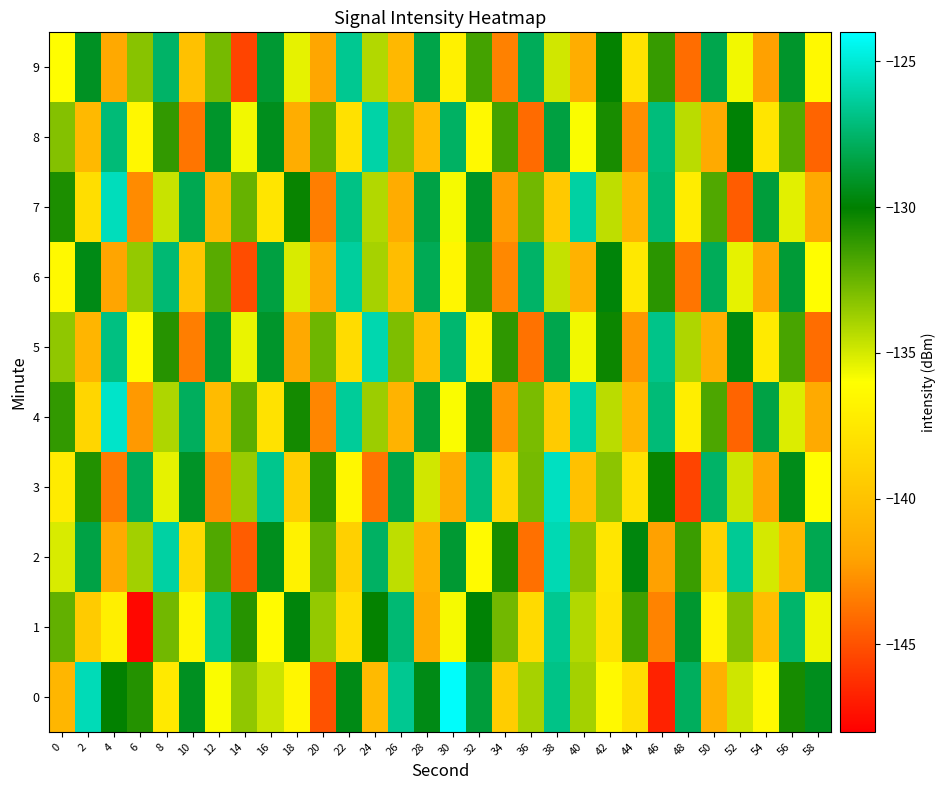

Reading right to left, extract all data points from this chart.

0: 58=-129.3	56=-130.5	54=-136.4	52=-134.8	50=-141.2	48=-127.8	46=-146.7	44=-138.1	42=-136.4	40=-133.9	38=-126.8	36=-133.9	34=-139.3	32=-128.6	30=-124.1	28=-129.5	26=-126.6	24=-140.6	22=-129.5	20=-145.0	18=-136.6	16=-134.7	14=-133.4	12=-135.9	10=-129.2	8=-137.4	6=-130.9	4=-130.1	2=-125.7	0=-140.8
1: 58=-135.6	56=-127.5	54=-140.3	52=-133.1	50=-136.7	48=-128.9	46=-143.2	44=-131.5	42=-137.8	40=-134.2	38=-126.6	36=-138.4	34=-132.7	32=-129.9	30=-135.8	28=-141.5	26=-127.3	24=-130.1	22=-138.2	20=-133.5	18=-129.8	16=-136.3	14=-130.9	12=-126.8	10=-136.6	8=-132.7	6=-147.7	4=-137.0	2=-139.5	0=-132.3
2: 58=-128.1	56=-140.7	54=-135.0	52=-126.5	50=-138.9	48=-131.4	46=-142.1	44=-129.7	42=-137.6	40=-133.2	38=-125.8	36=-143.9	34=-130.6	32=-136.3	30=-128.8	28=-141.2	26=-134.5	24=-127.7	22=-139.1	20=-132.4	18=-136.8	16=-129.3	14=-144.6	12=-131.9	10=-138.5	8=-126.2	6=-133.8	4=-141.7	2=-128.4	0=-135.1
3: 58=-136.1	56=-129.4	54=-141.9	52=-134.8	50=-127.6	48=-145.5	46=-130.2	44=-138.0	42=-133.3	40=-140.1	38=-125.5	36=-132.8	34=-138.6	32=-127.1	30=-141.4	28=-134.9	26=-128.3	24=-143.7	22=-136.5	20=-131.0	18=-139.2	16=-126.7	14=-133.6	12=-142.8	10=-129.1	8=-135.4	6=-127.9	4=-143.5	2=-130.8	0=-137.3
4: 58=-141.6	56=-135.2	54=-128.4	52=-144.3	50=-131.8	48=-137.1	46=-127.2	44=-140.8	42=-134.4	40=-126.1	38=-139.4	36=-132.9	34=-142.6	32=-129.2	30=-135.9	28=-128.6	26=-141.0	24=-133.7	22=-126.4	20=-143.1	18=-130.5	16=-137.9	14=-132.2	12=-140.5	10=-127.8	8=-134.1	6=-142.4	4=-125.3	2=-138.7	0=-131.2
5: 58=-144.0	56=-131.7	54=-137.4	52=-129.6	50=-141.3	48=-134.1	46=-126.8	44=-142.5	42=-130.3	40=-135.7	38=-128.2	36=-143.8	34=-131.1	32=-136.7	30=-127.4	28=-140.2	26=-133.0	24=-125.9	22=-138.3	20=-132.6	18=-141.7	16=-129.0	14=-135.5	12=-128.7	10=-143.4	8=-130.9	6=-136.2	4=-127.0	2=-140.9	0=-133.4
6: 58=-136.1	56=-128.7	54=-141.8	52=-135.4	50=-127.9	48=-143.7	46=-131.0	44=-137.5	42=-129.8	40=-141.1	38=-134.6	36=-127.6	34=-143.0	32=-131.3	30=-136.6	28=-128.0	26=-140.4	24=-133.9	22=-126.3	20=-141.6	18=-135.1	16=-128.5	14=-145.2	12=-132.1	10=-139.8	8=-127.3	6=-133.5	4=-142.0	2=-129.5	0=-136.4
7: 58=-141.7	56=-135.3	54=-128.6	52=-144.6	50=-131.9	48=-137.2	46=-127.3	44=-140.9	42=-134.5	40=-126.2	38=-139.6	36=-132.7	34=-142.3	32=-129.1	30=-135.8	28=-128.4	26=-141.5	24=-134.2	22=-126.9	20=-143.4	18=-130.2	16=-137.7	14=-132.4	12=-140.6	10=-128.1	8=-134.7	6=-142.9	4=-125.6	2=-138.2	0=-130.7
8: 58=-144.3	56=-132.0	54=-137.7	52=-129.9	50=-141.6	48=-134.4	46=-127.1	44=-142.8	42=-130.6	40=-135.9	38=-128.5	36=-144.1	34=-131.6	32=-136.4	30=-127.7	28=-140.5	26=-133.2	24=-126.1	22=-138.0	20=-132.3	18=-141.4	16=-129.3	14=-135.7	12=-129.0	10=-143.7	8=-131.2	6=-136.5	4=-127.2	2=-140.6	0=-133.1
9: 58=-136.4	56=-129.0	54=-142.1	52=-135.7	50=-128.2	48=-144.0	46=-131.3	44=-137.8	42=-130.1	40=-141.4	38=-134.9	36=-127.9	34=-143.3	32=-131.6	30=-136.9	28=-128.3	26=-140.7	24=-134.2	22=-126.6	20=-141.9	18=-135.4	16=-128.8	14=-145.5	12=-132.8	10=-140.1	8=-127.6	6=-133.2	4=-141.7	2=-129.2	0=-136.1